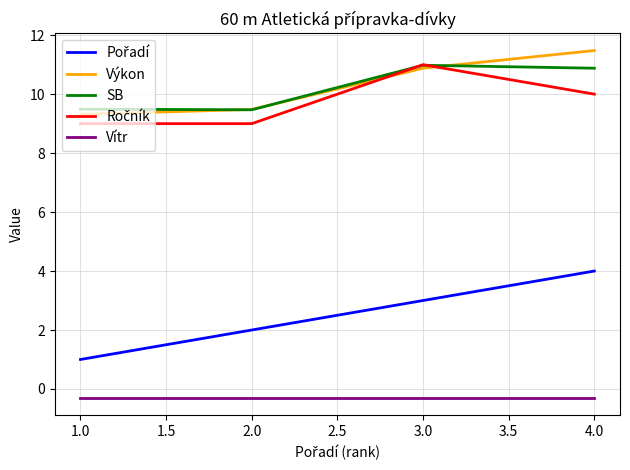

What is the total value across all series at 1.0?

28.5